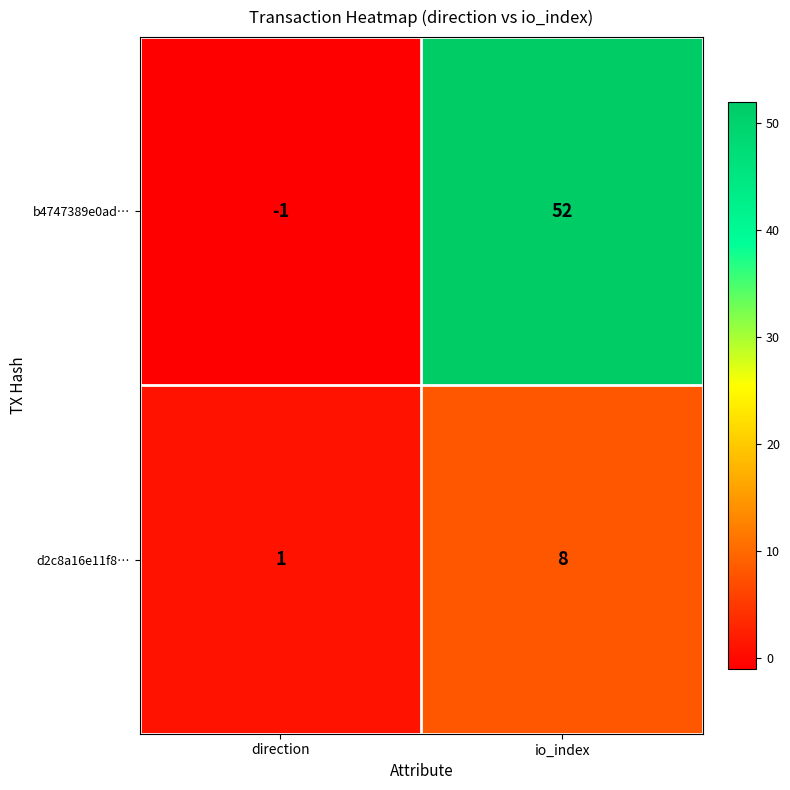

Reading right to left, list all the values displayed in this chart.

b4747389e0ad…: 52	-1
d2c8a16e11f8…: 8	1